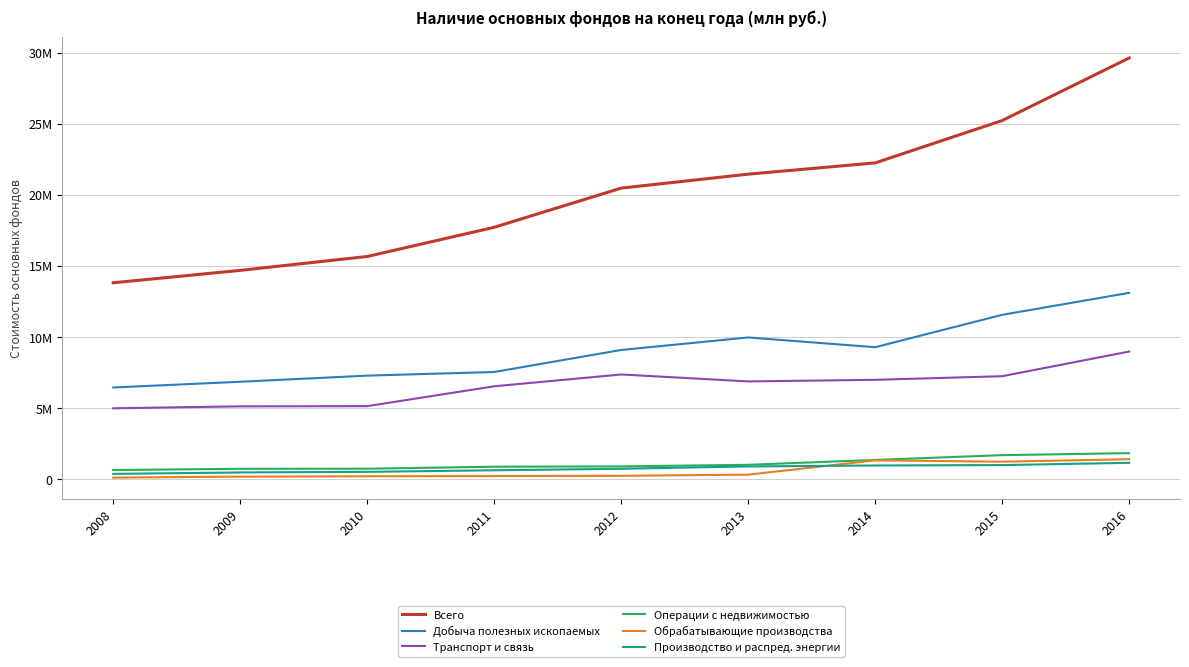

True or false: Добыча полезных ископаемых and Транспорт и связь intersect in this chart.

False